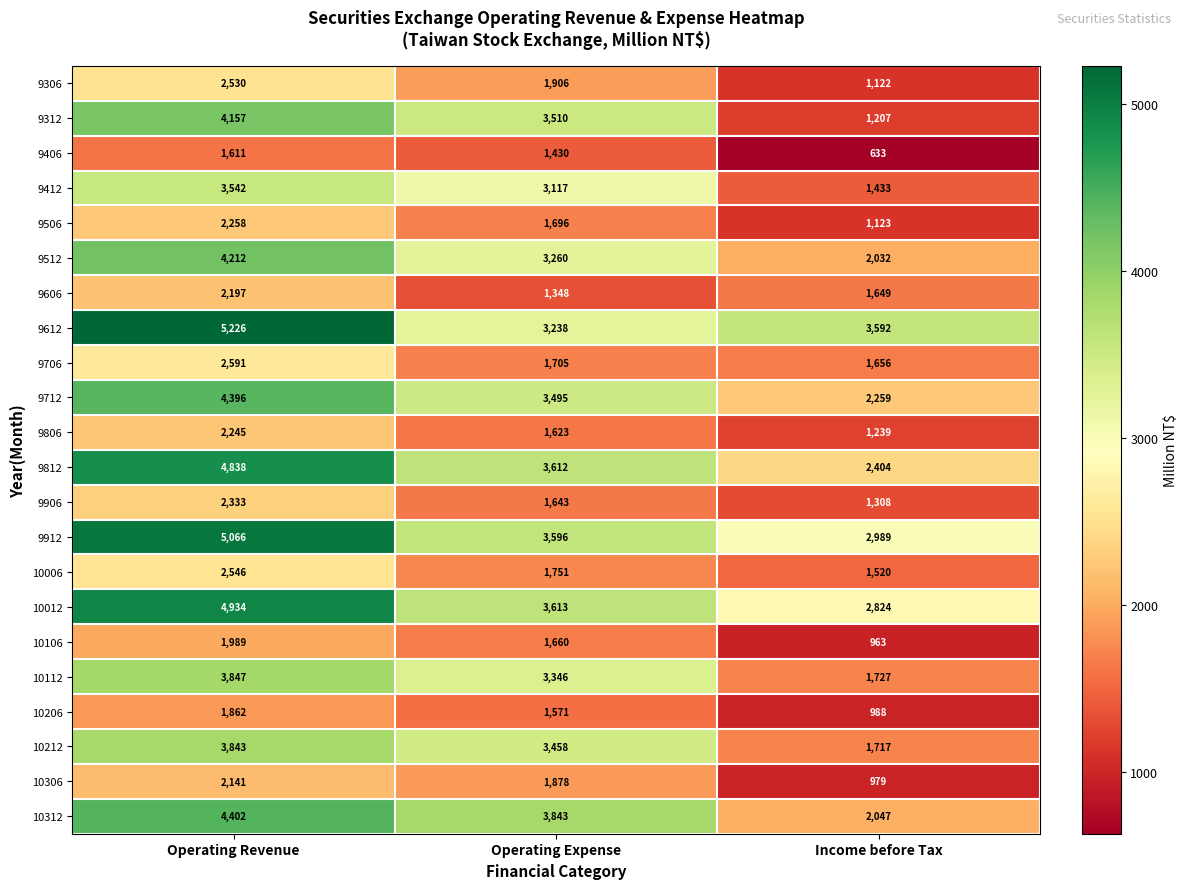

What is the spread (max minus min) of values at Operating Expense?

2495